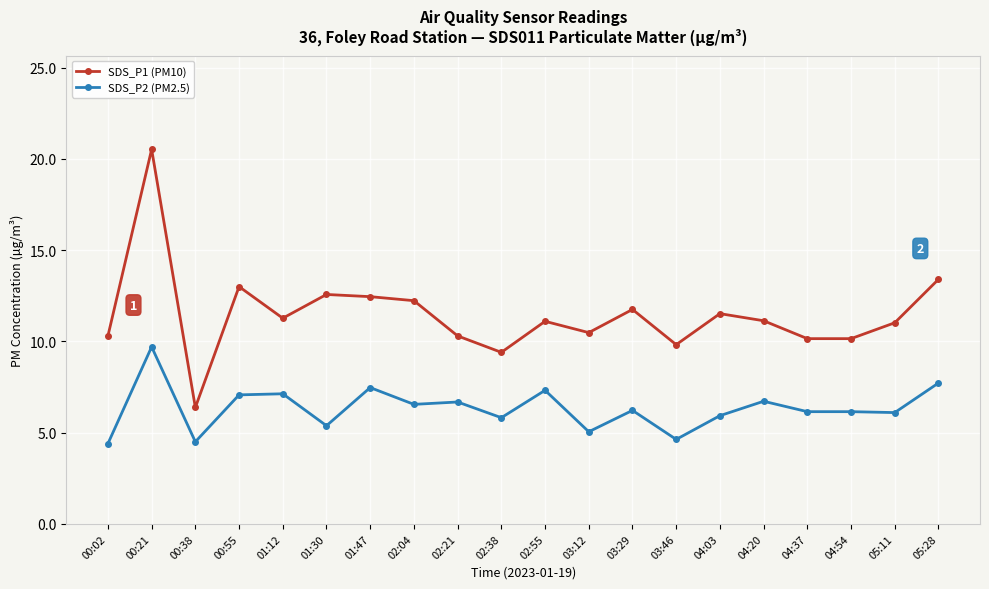

At which label does SDS_P2 (PM2.5) first exceed 6?

00:21